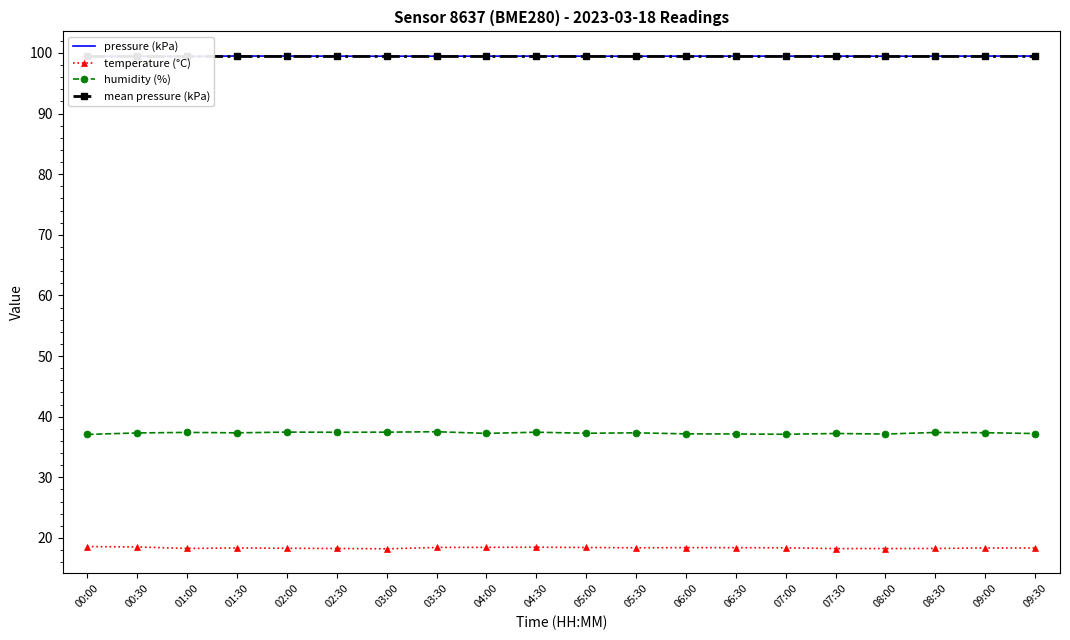

How many distinct data groups are displayed?

4